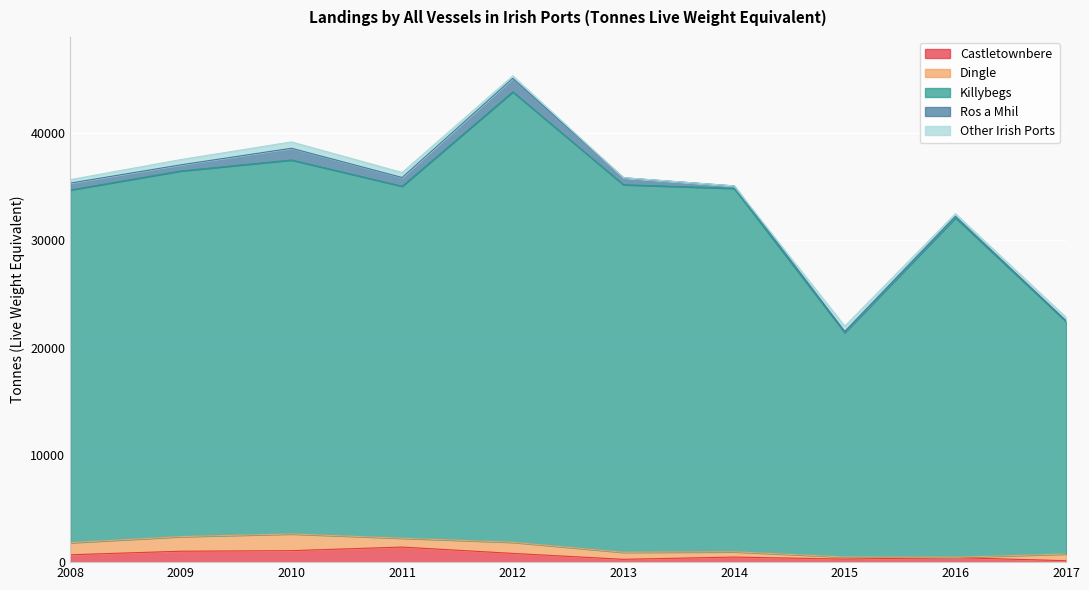

Which series has the largest range (max minus min)?

Killybegs